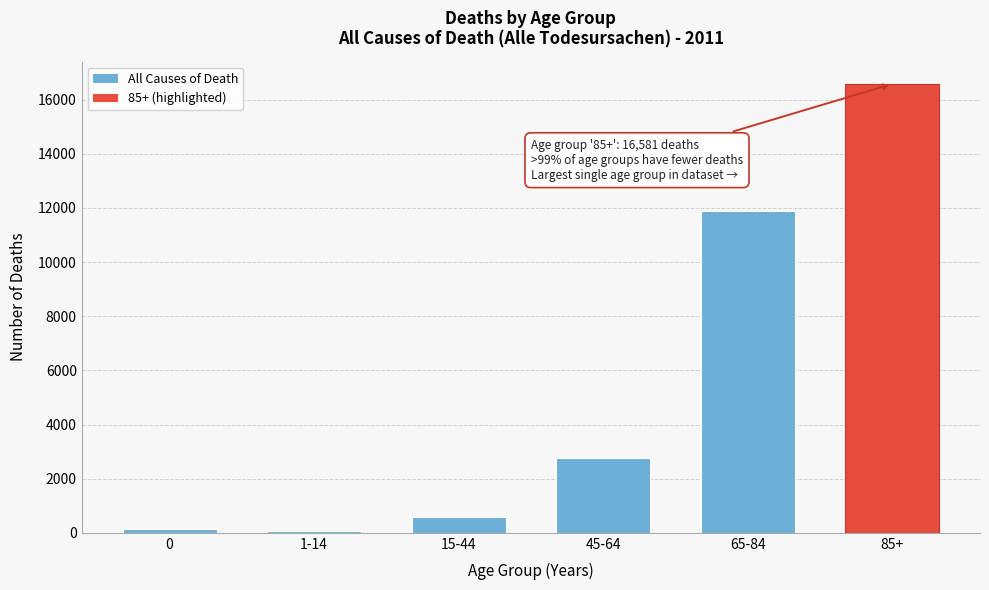

Reading left to right, list all the values displayed in this chart.

0=137	1-14=52	15-44=578	45-64=2773	65-84=11876	85+=16581